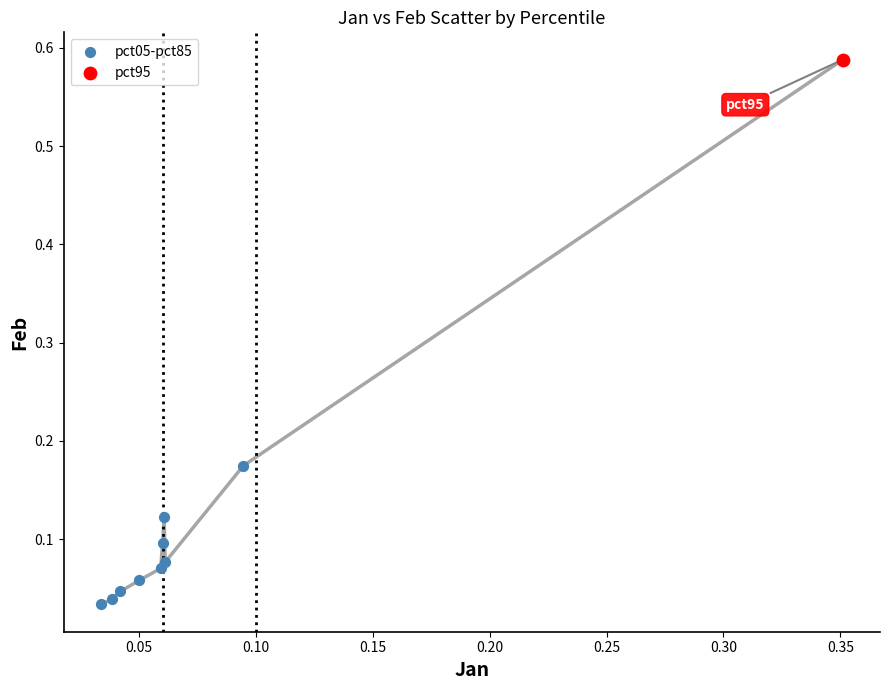

What are all the series names shown in the legend?

pct05-pct85, pct95